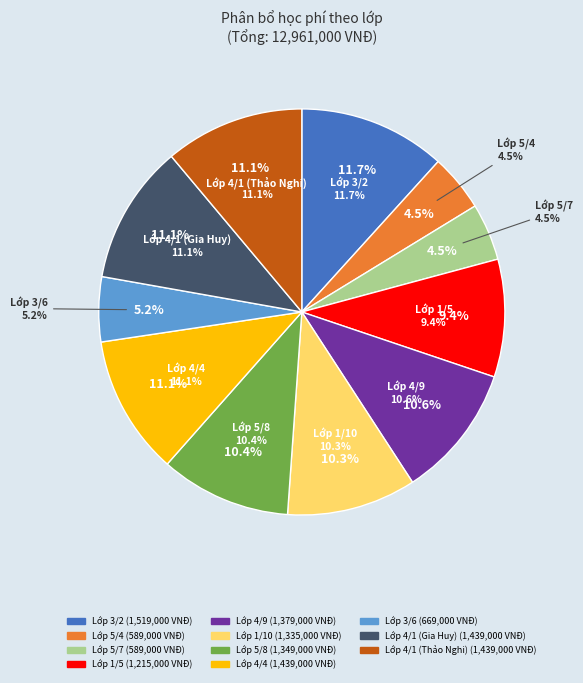

To the nearest percent, what percentage of the pie is Lớp 5/4?

5%